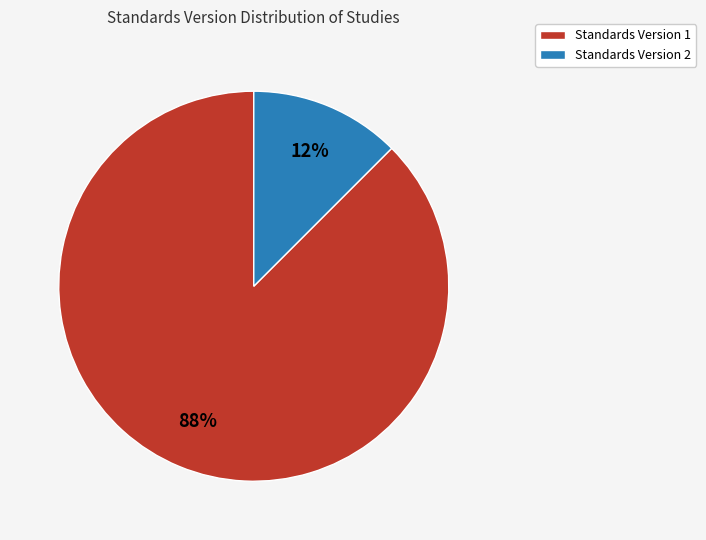

Does any single category account for the majority?

Yes